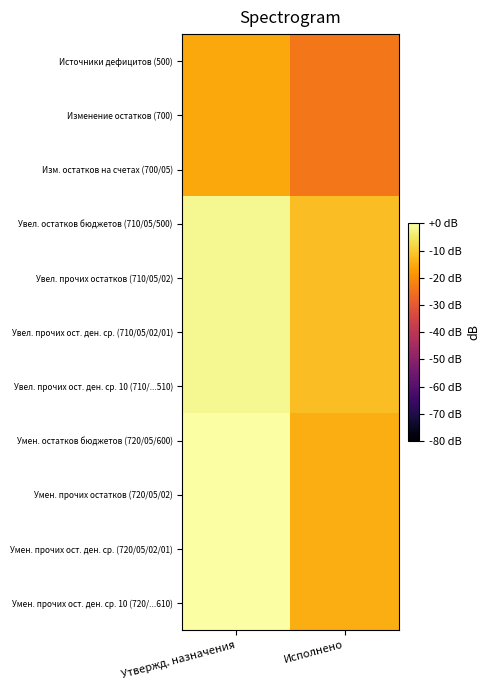

What is the spread (max minus min) of values at Исполнено?

11.9